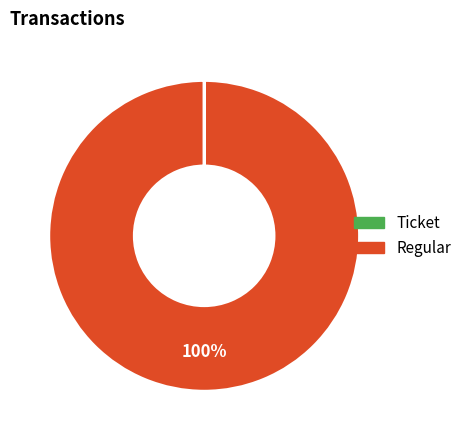

To the nearest percent, what is the difference between the largest and smallest slice percentages?

100%